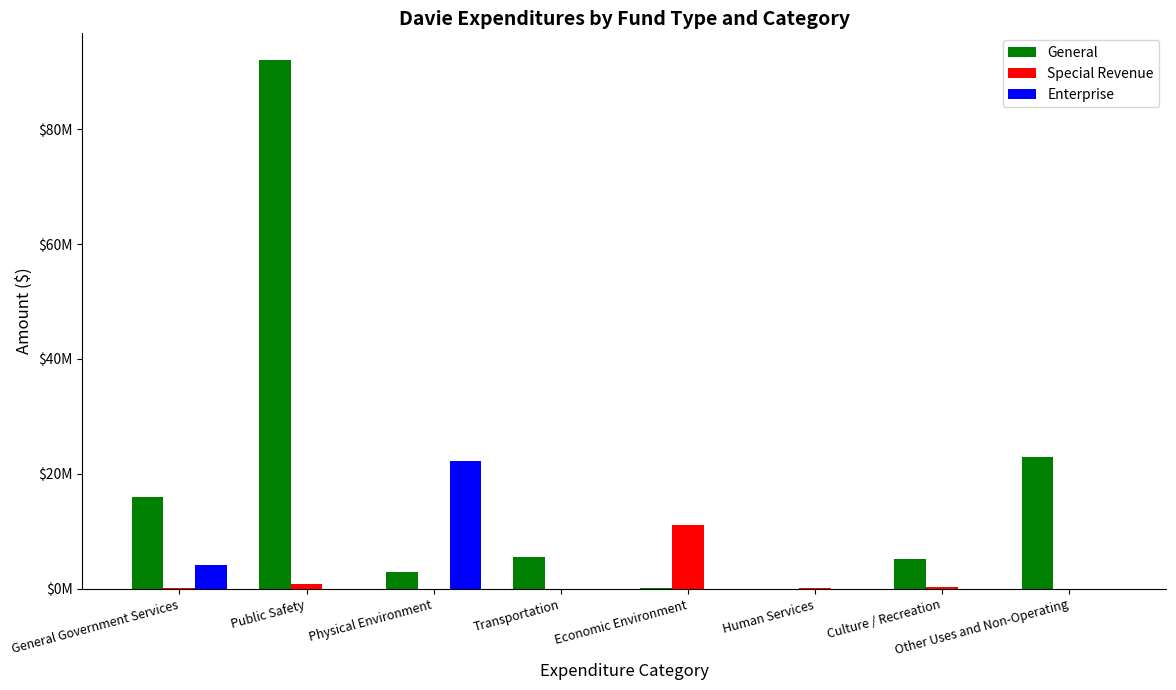

How many Enterprise values are between 0 and 4159579?

7